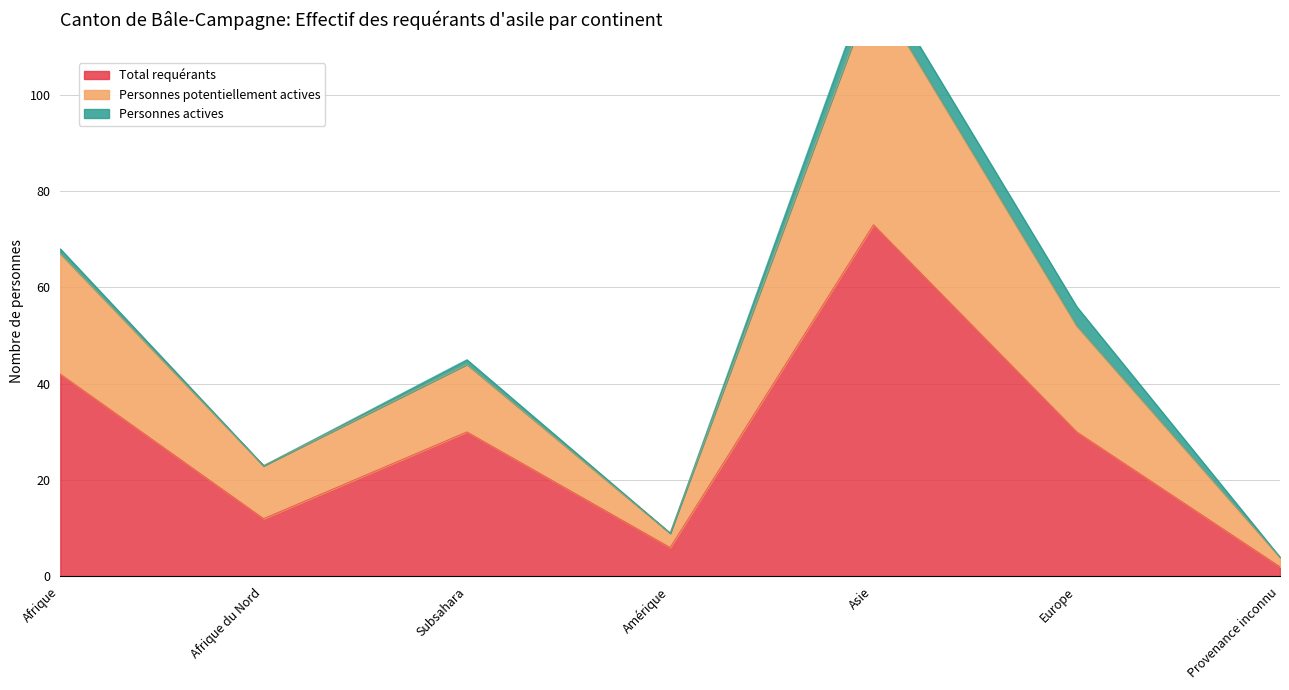

The Total requérants series shows 42 at Afrique. True or false?

True